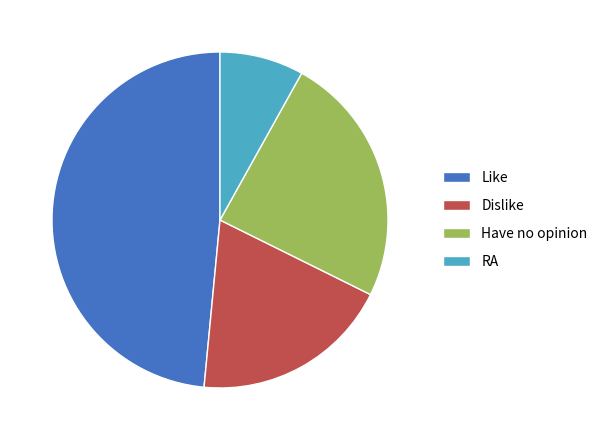

Between Like and Dislike, which is larger?

Like